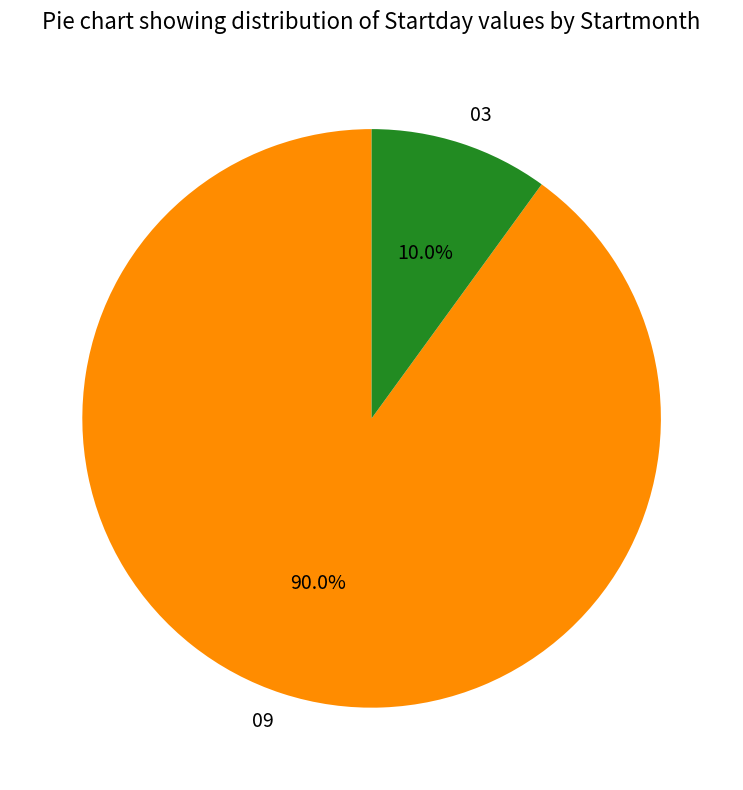

Which category has the smallest portion of the pie?

03